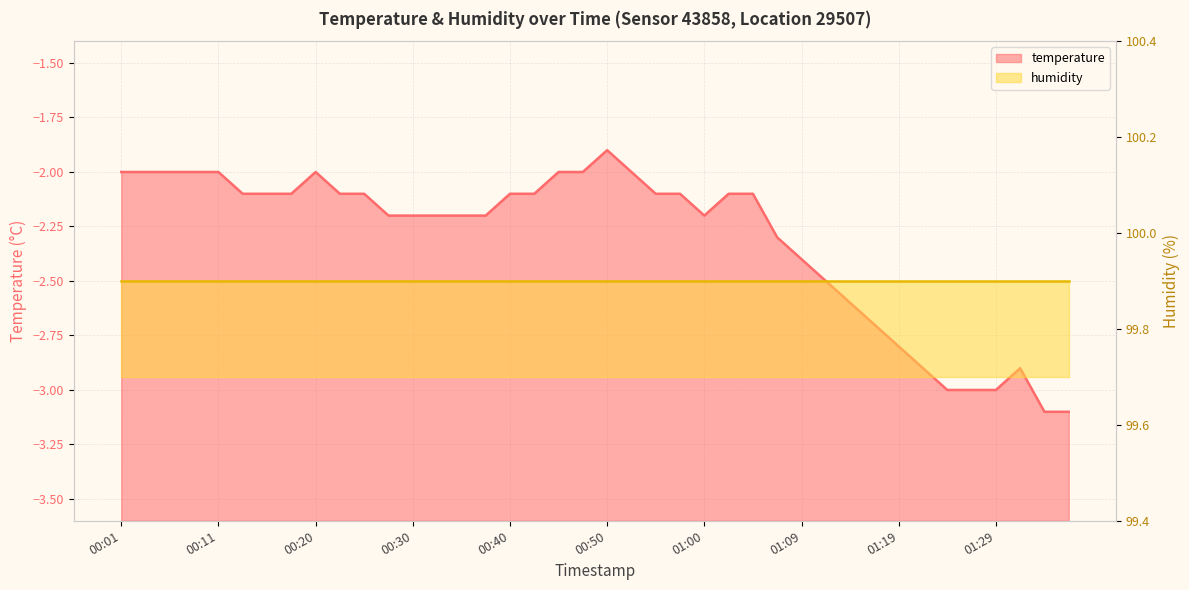

What is the difference between the second highest and minimum values?

1.1